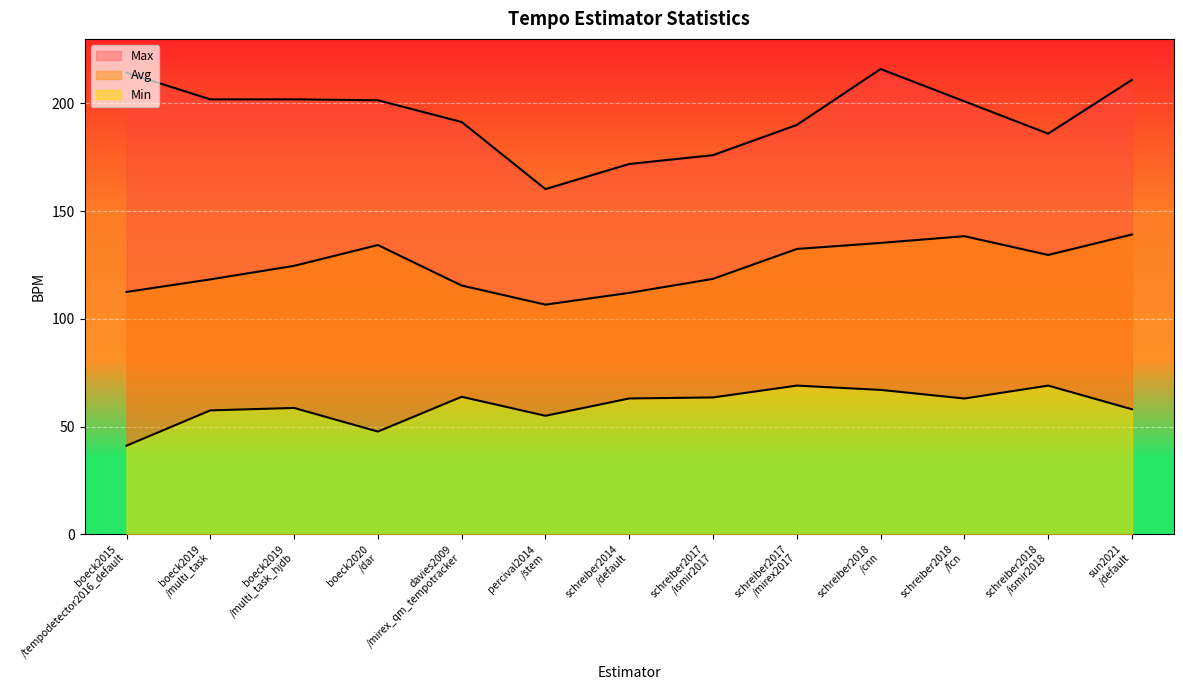

Where is the first local maximum for Min?

boeck2019 /multi_task_hjdb